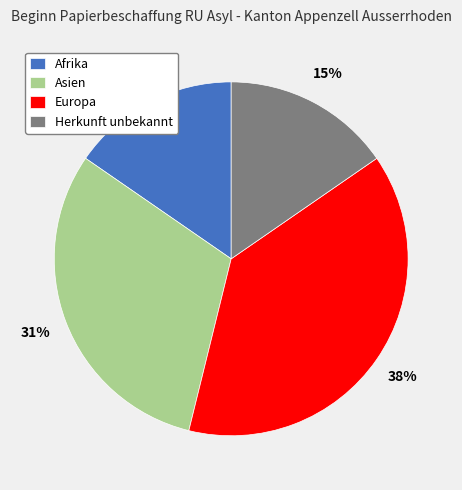

The Afrika slice represents 15% of the pie. True or false?

True